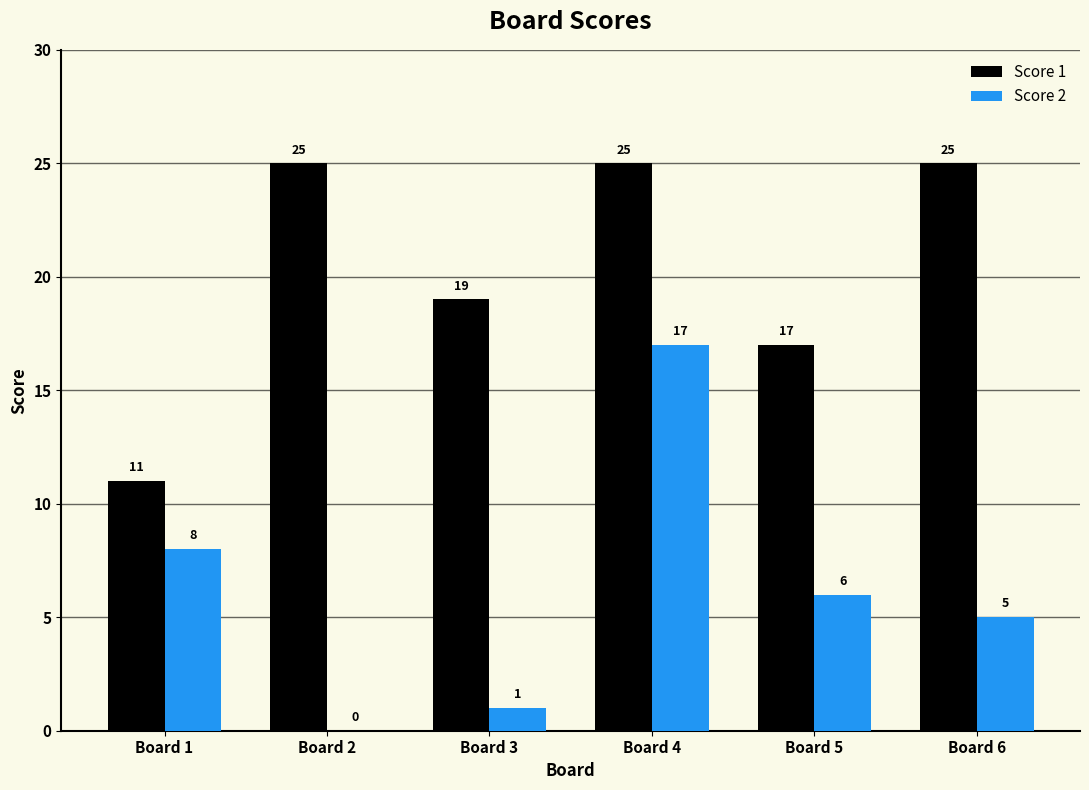

Where is Score 2 nearest to the value 8?

Board 1